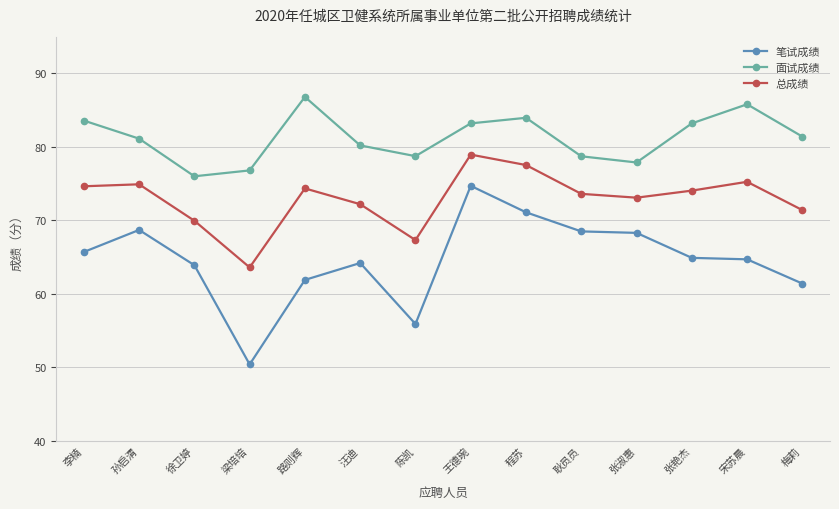

Which series has the largest total across all categories?

面试成绩